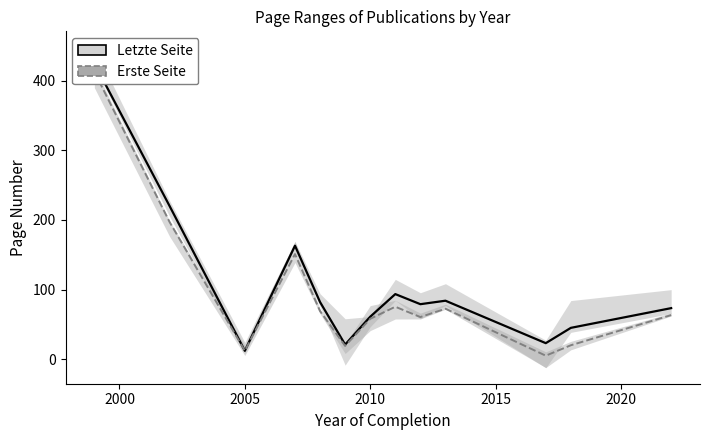

How many series are shown in this chart?

2